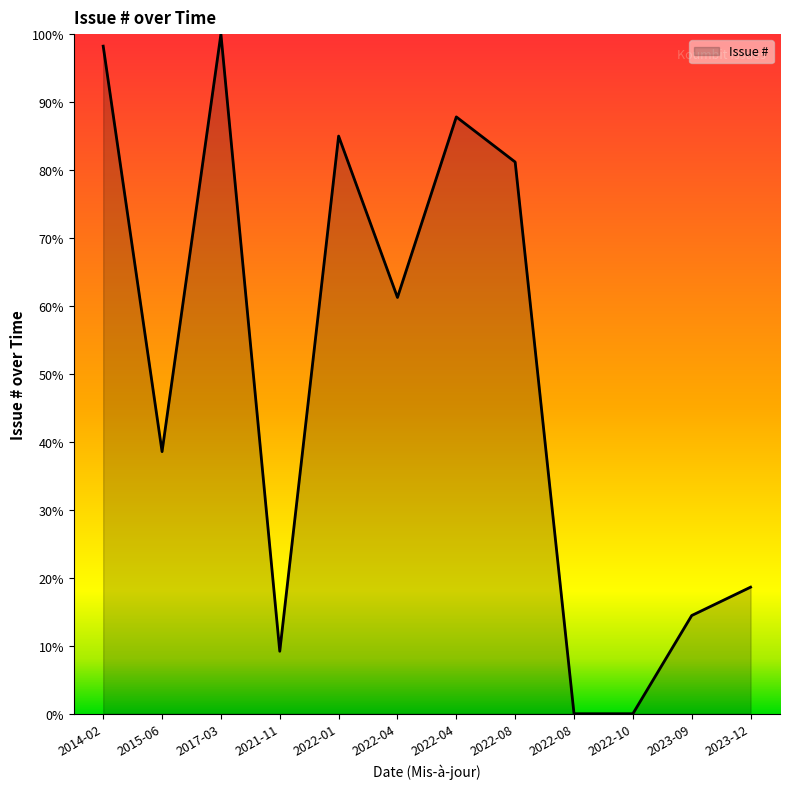

Is this an area chart (filled region under the line)?

Yes